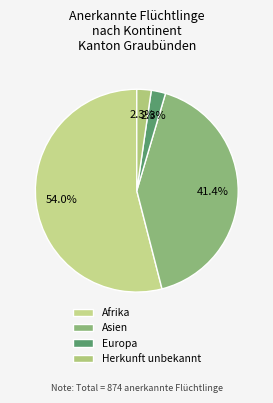

True or false: Asien accounts for 47% of the total.

False